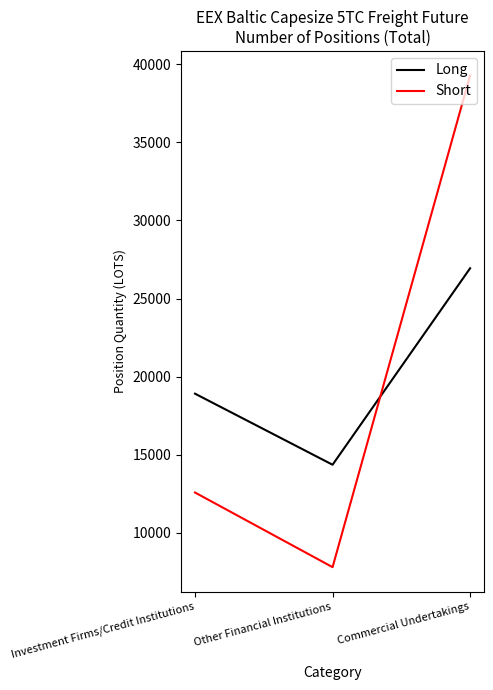

Is it true that Short equals 19796.0 at Commercial Undertakings?

False